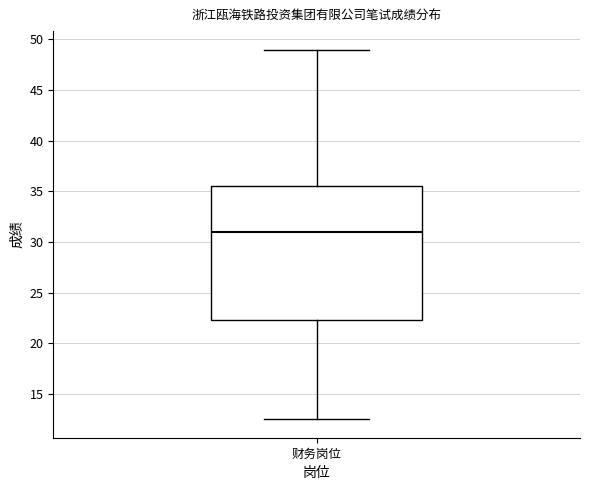

Where does the upper whisker of the box for 财务岗位 end on the y-axis? The values are not printed on the chart, so give them approximately, as read against the axis.

49.0